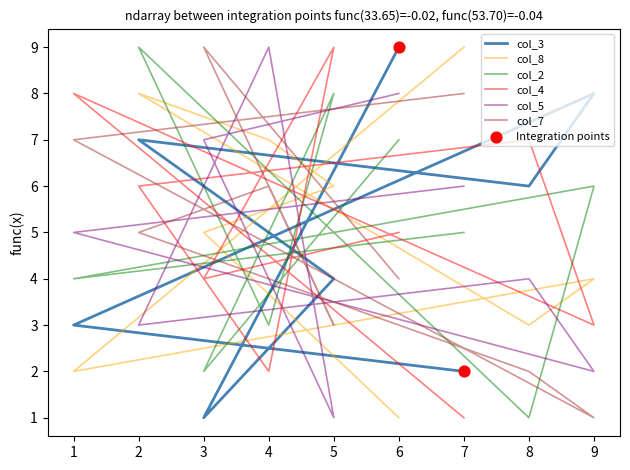

Which series has the largest total across all categories?

col_3